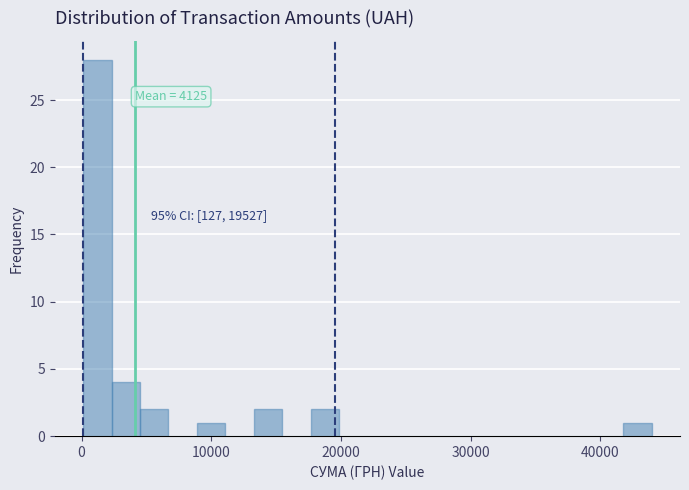

Around what value on the x-axis is the tallest bar? Give the approximate position of its centre, as read against the axis.

1000